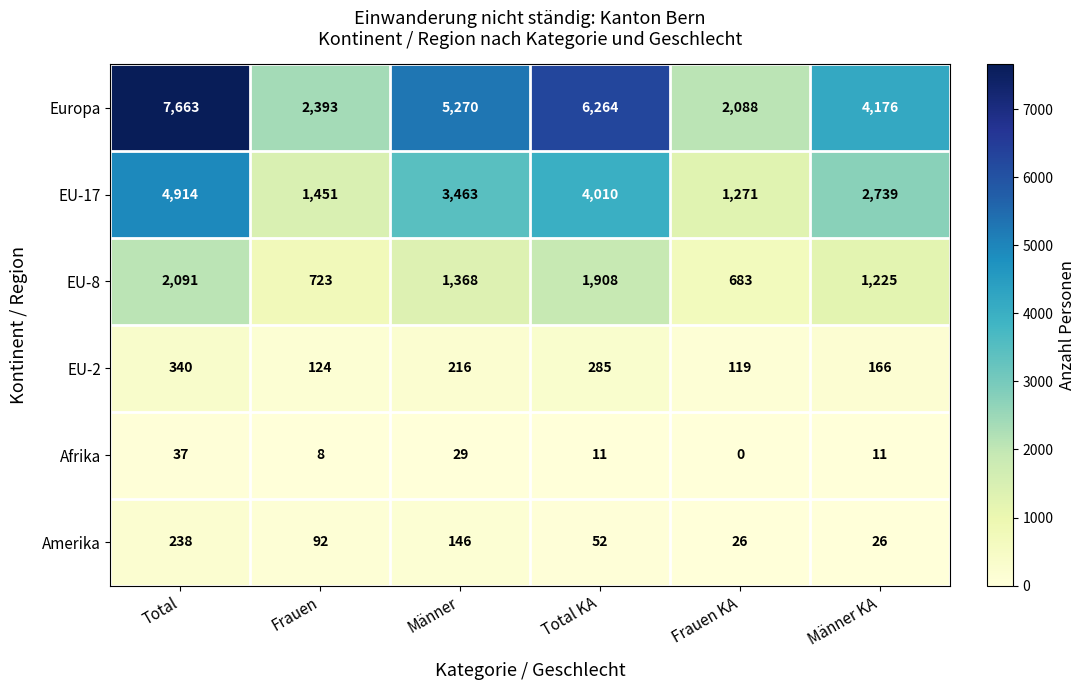

The value of EU-17 at Männer KA is 2739. True or false?

True